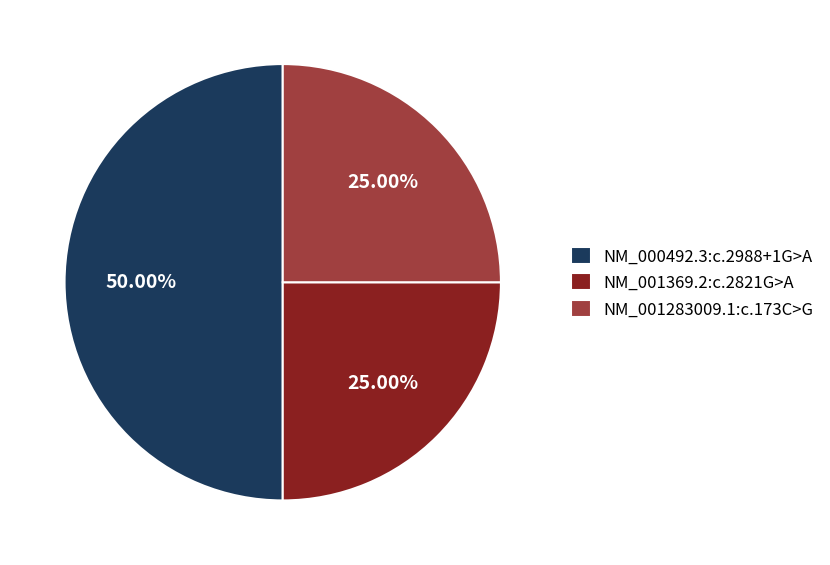

Is NM_001283009.1:c.173C>G the majority of the pie?

No